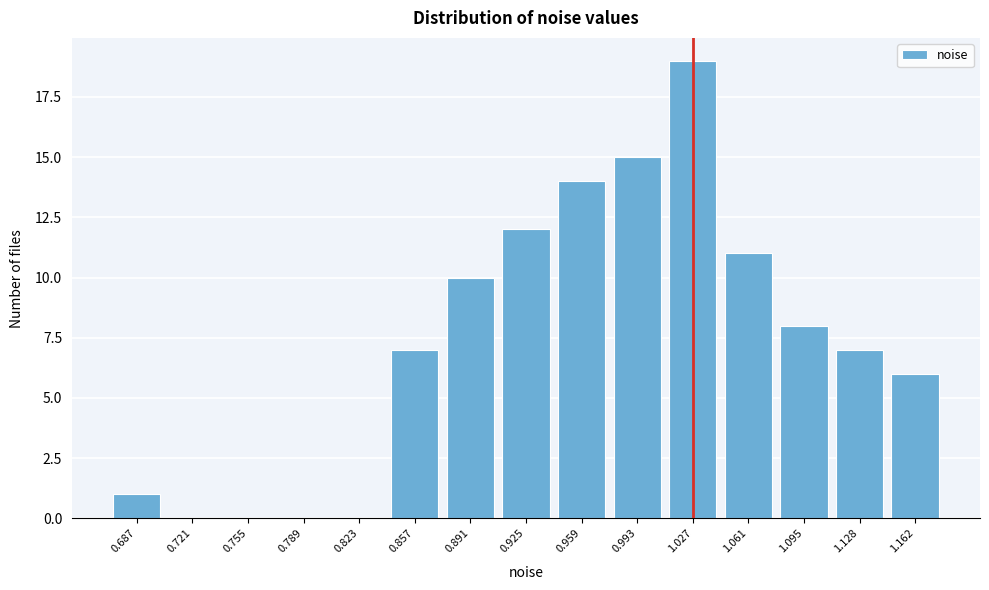

Reading left to right, list all the values displayed in this chart.

0.687=1	0.721=0	0.755=0	0.789=0	0.823=0	0.857=7	0.891=10	0.925=12	0.959=14	0.993=15	1.027=19	1.061=11	1.095=8	1.128=7	1.162=6